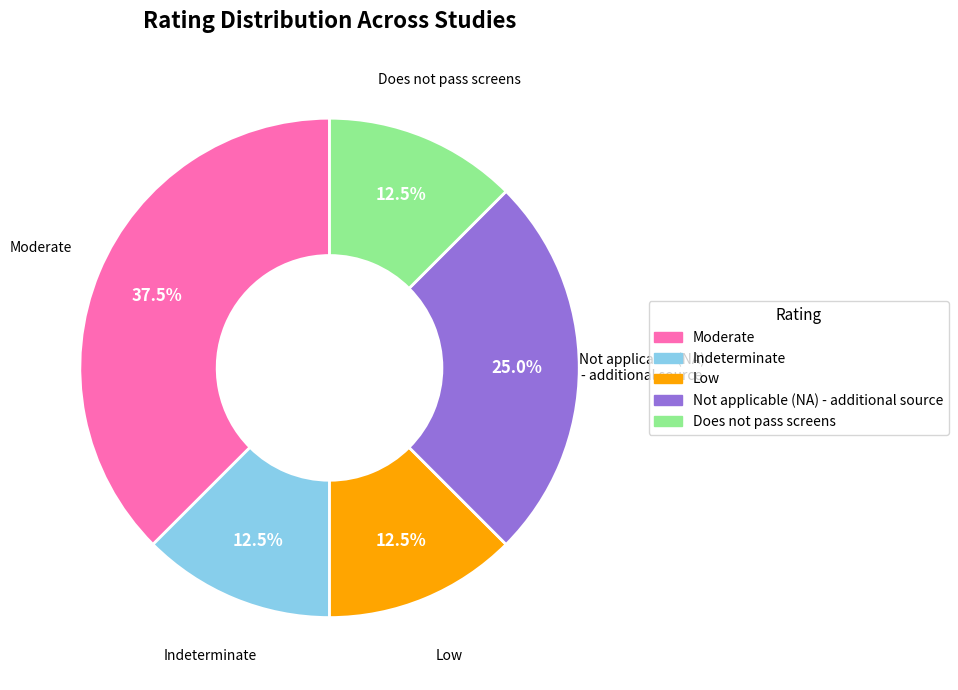

Does Indeterminate account for over 50% of the chart?

No